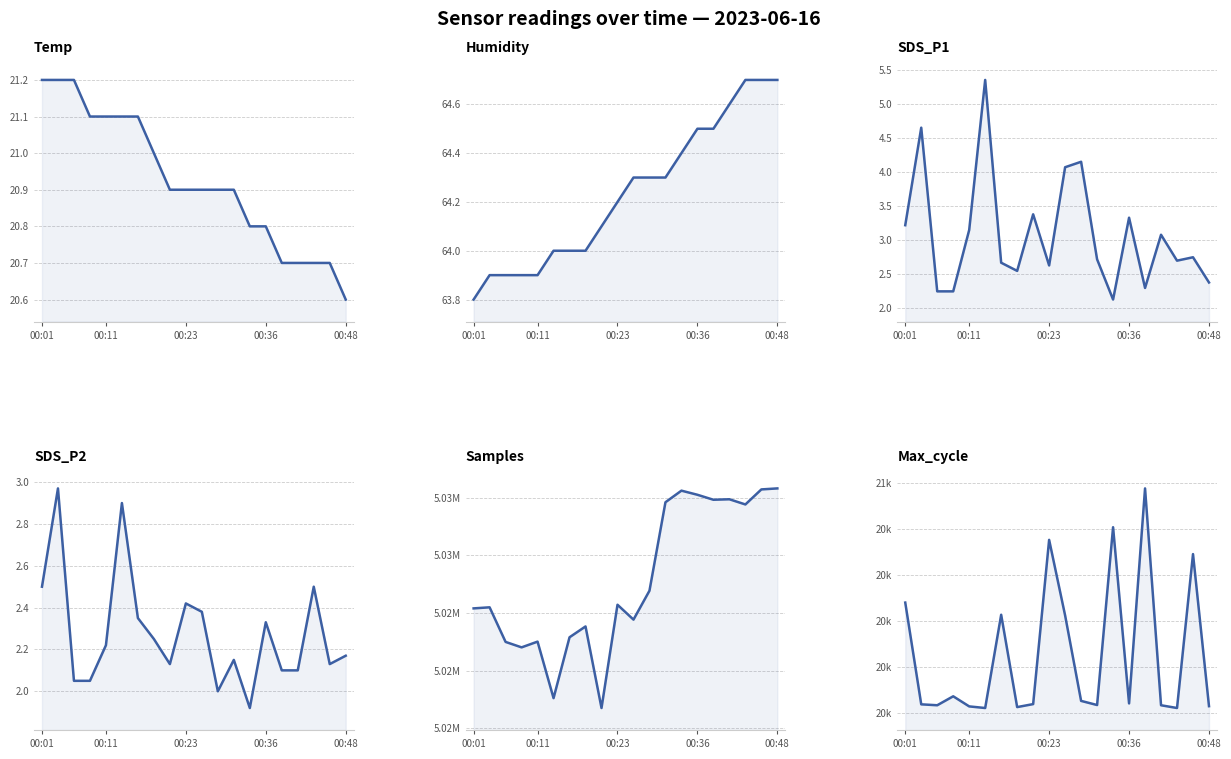

What is the minimum value for Samples?

5020703.0